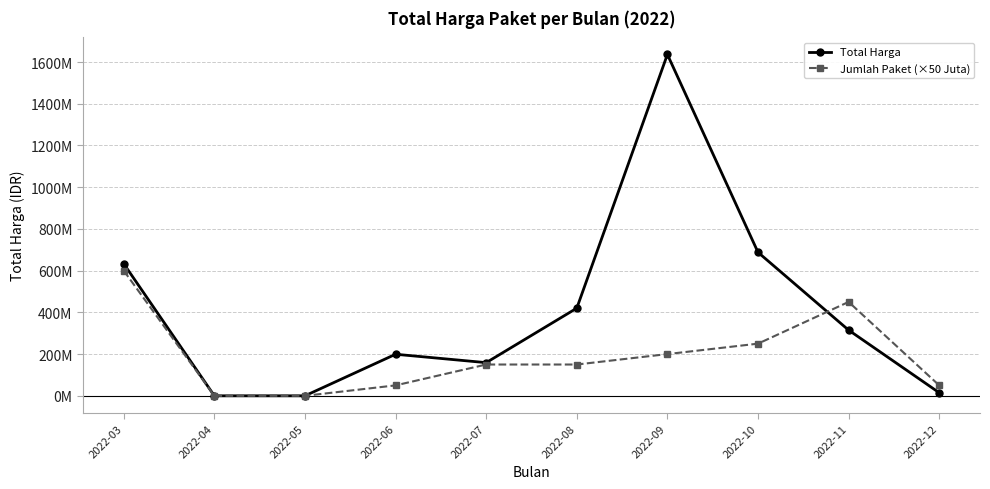

What is the average value of the Total Harga series?

406489340